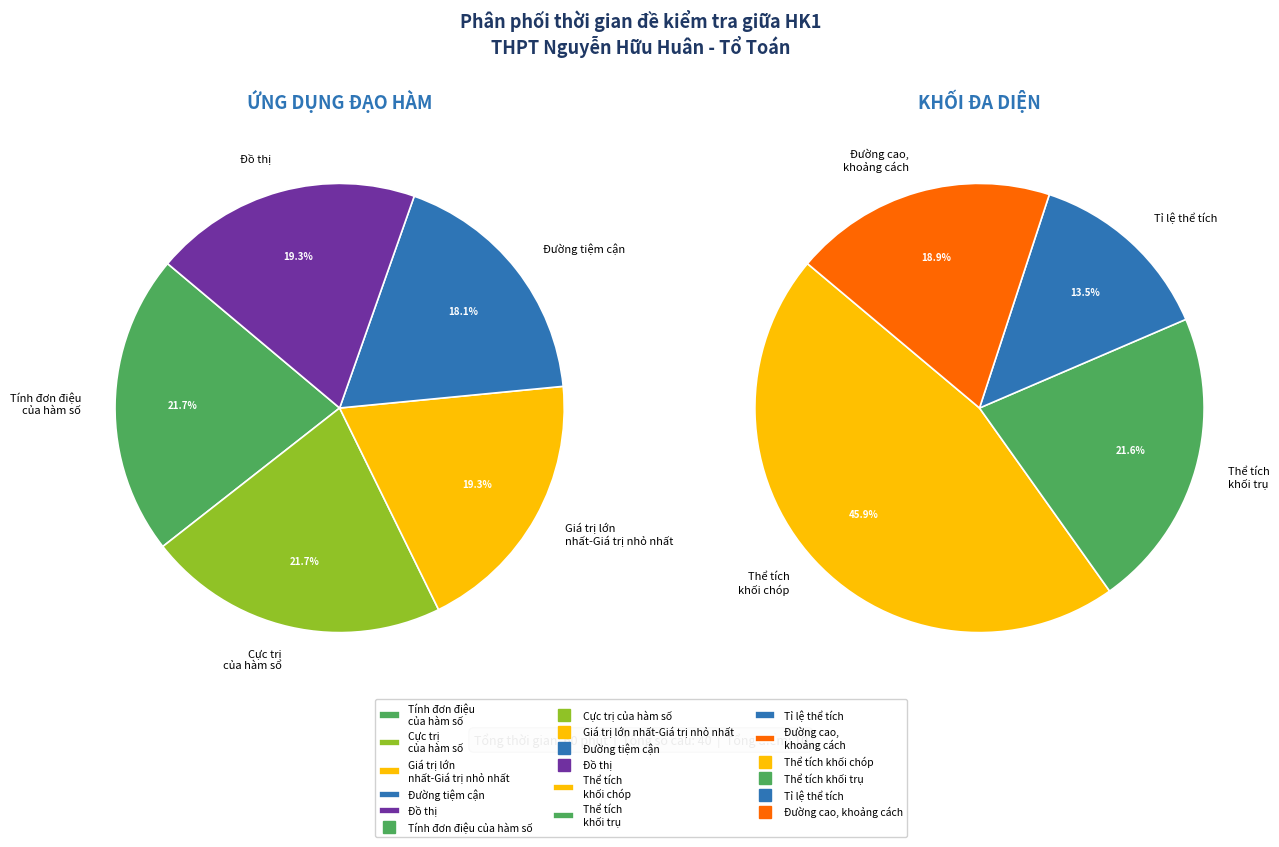

Which category has the smallest portion of the pie?

Tỉ lệ thể tích